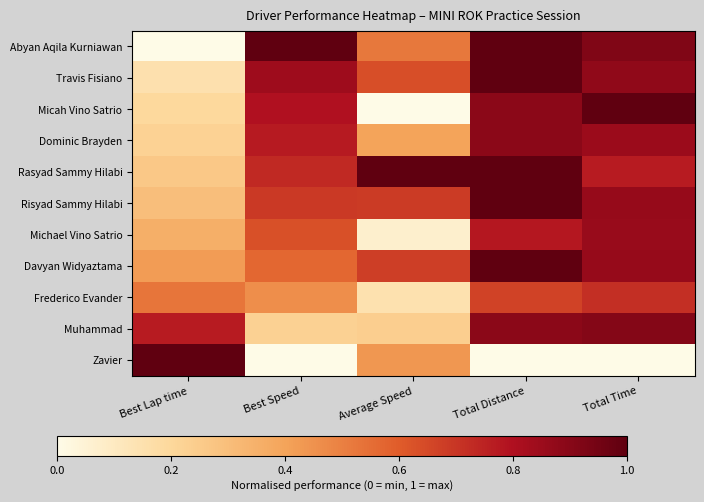

What is the difference between the highest and lowest values at Total Time?

1.0